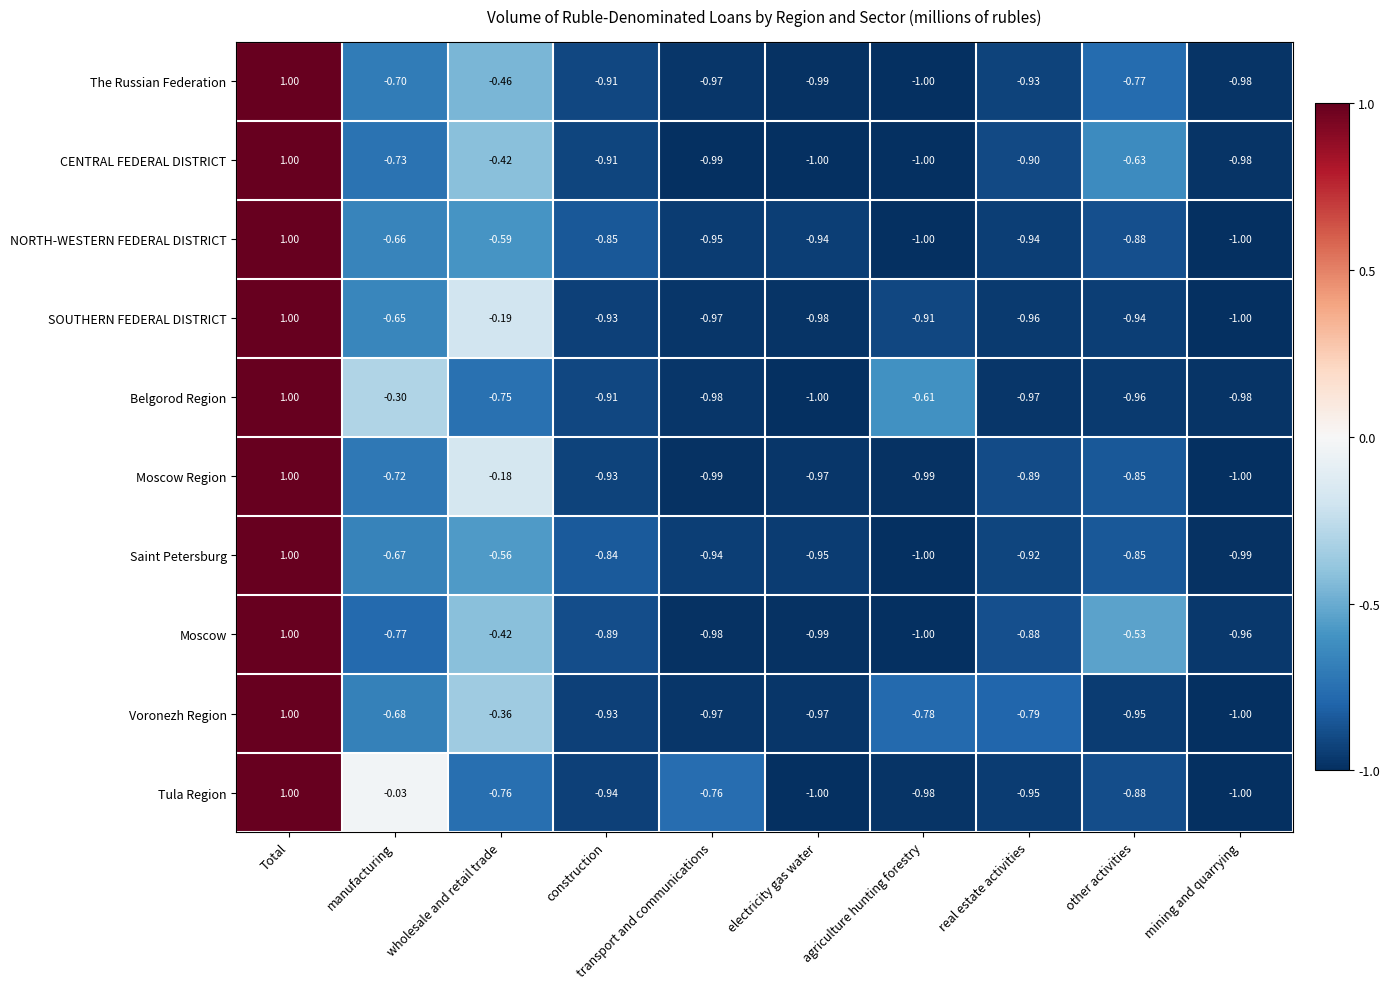

At real estate activities, list the series in order from largest to smallest.

Voronezh Region, Moscow, Moscow Region, CENTRAL FEDERAL DISTRICT, Saint Petersburg, The Russian Federation, NORTH-WESTERN FEDERAL DISTRICT, Tula Region, SOUTHERN FEDERAL DISTRICT, Belgorod Region